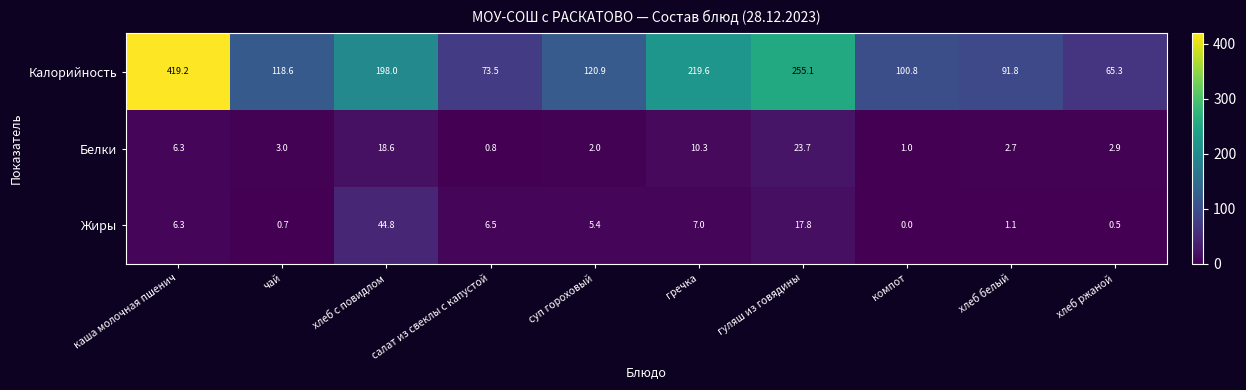

At how many categories does at least one series exceed 369?

1